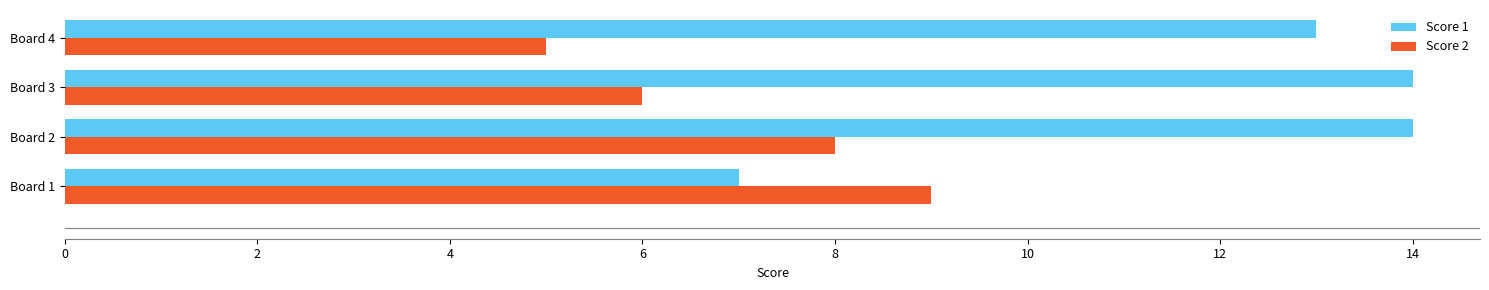

At how many categories does at least one series exceed 10?

3